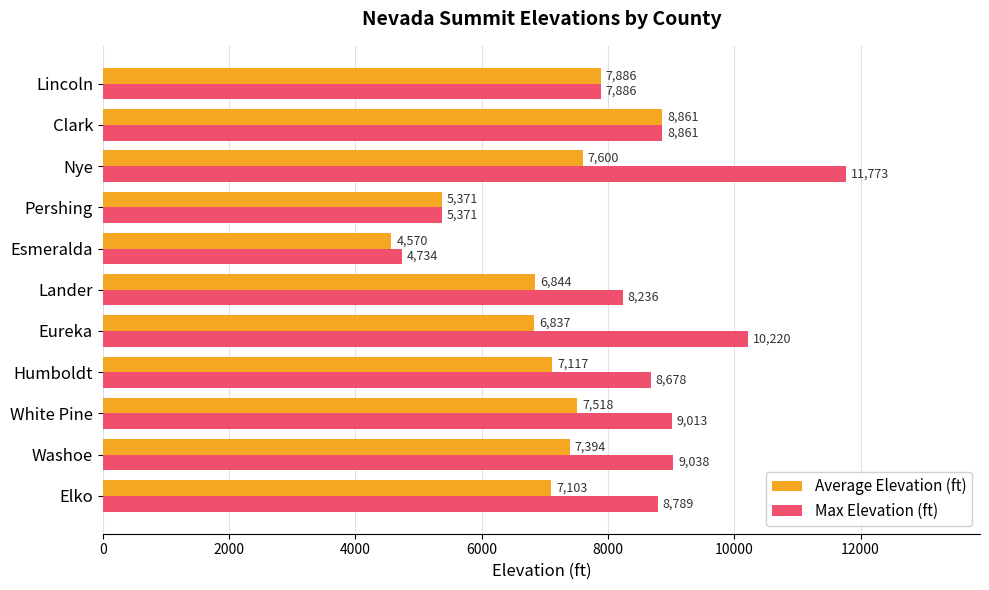

How many data points in Max Elevation (ft) are less than 8789?

5